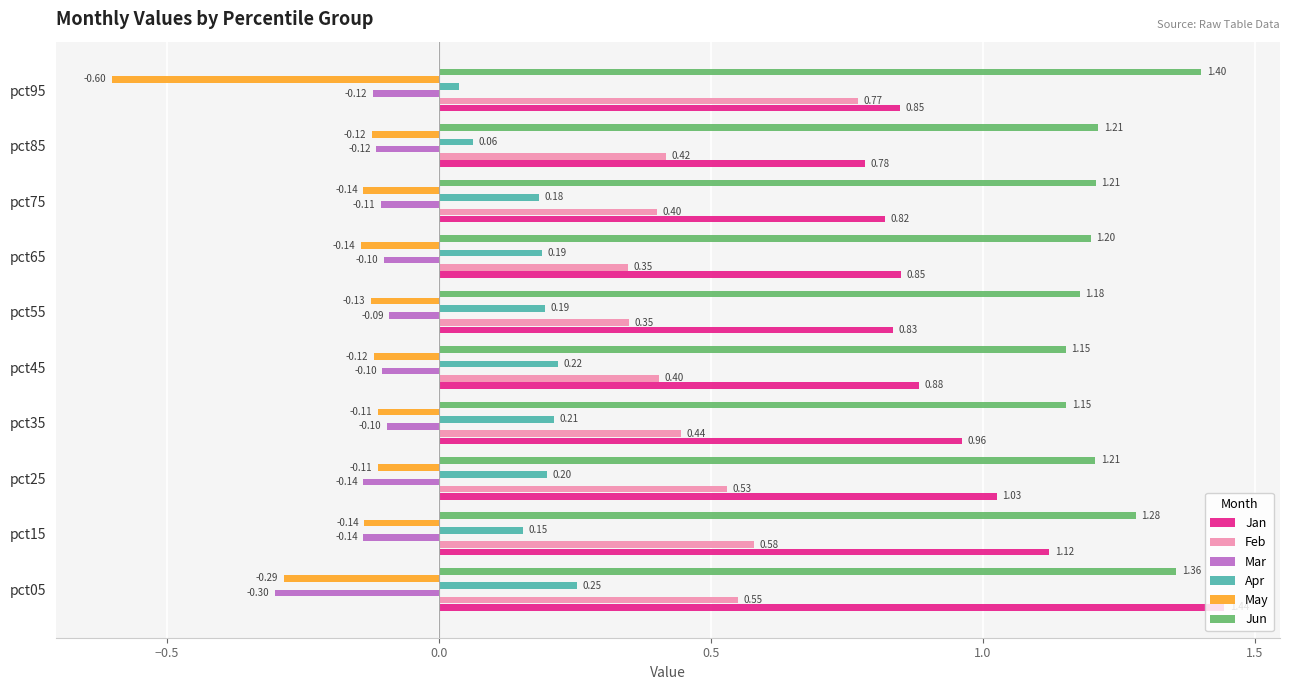

At how many categories does at least one series exceed 0?

10